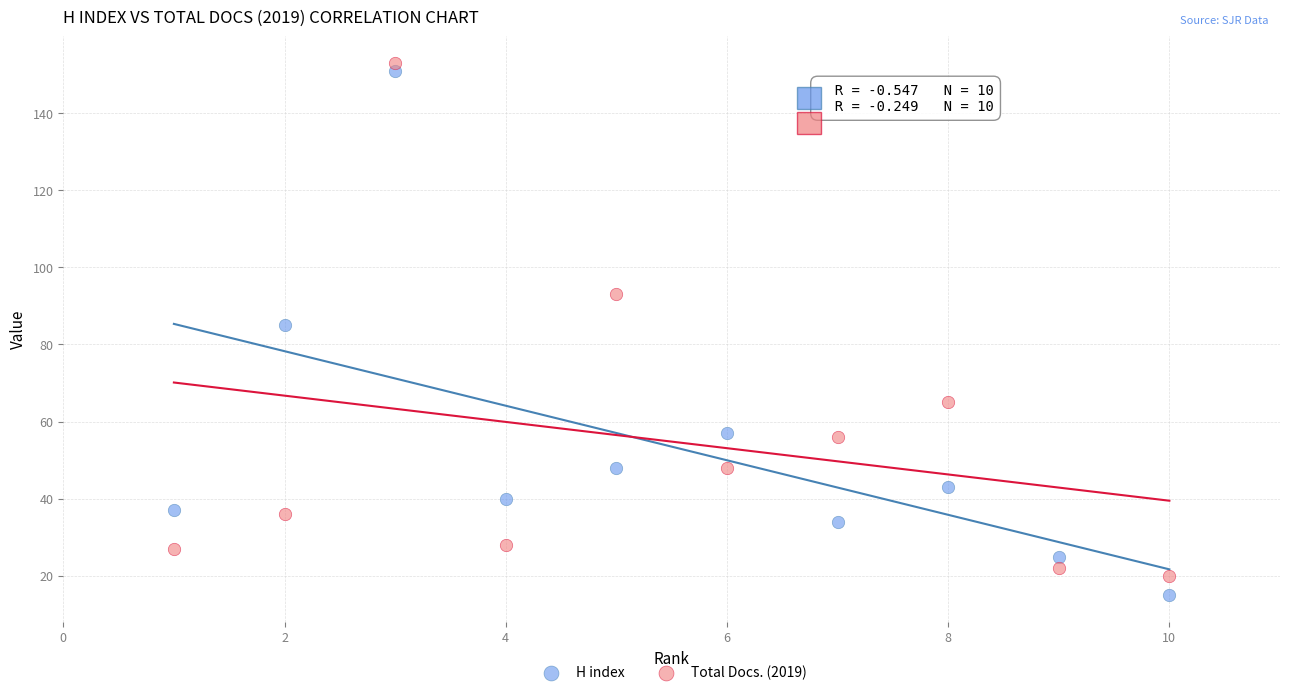

Which series has the largest Y range (max minus min)?

H index